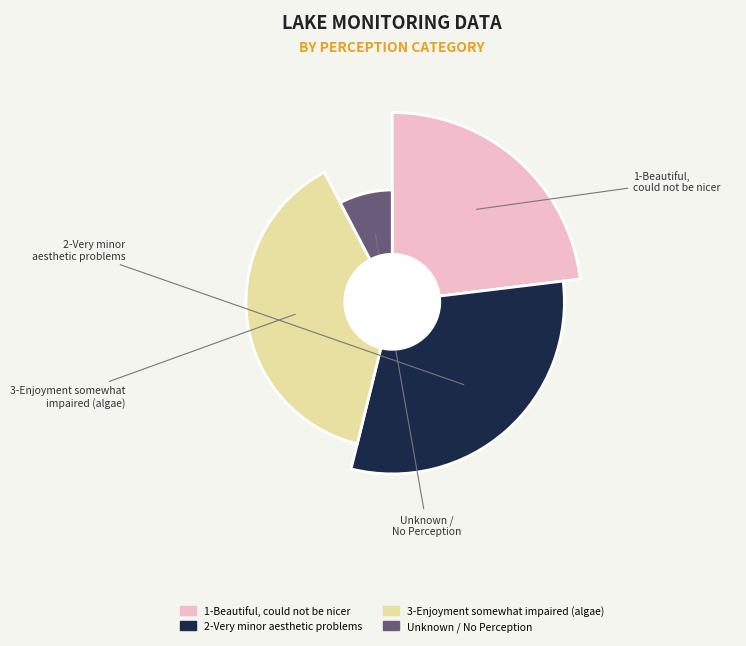

Is there a majority slice in this chart?

No